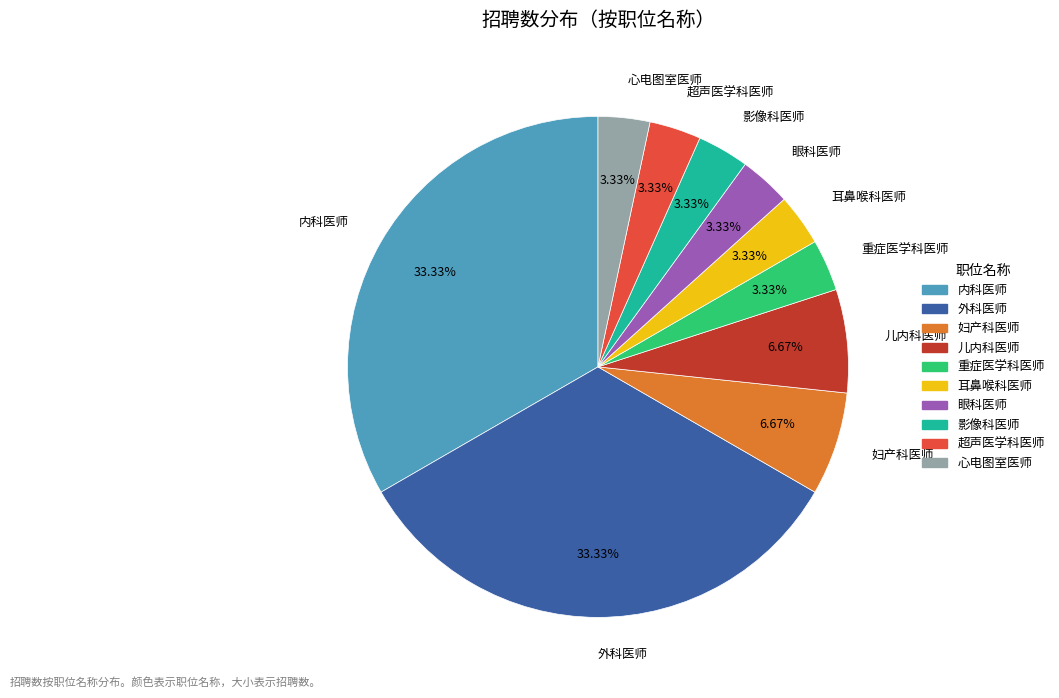

Approximately how many times larger is the value at 儿内科医师 compared to 心电图室医师?

2.0